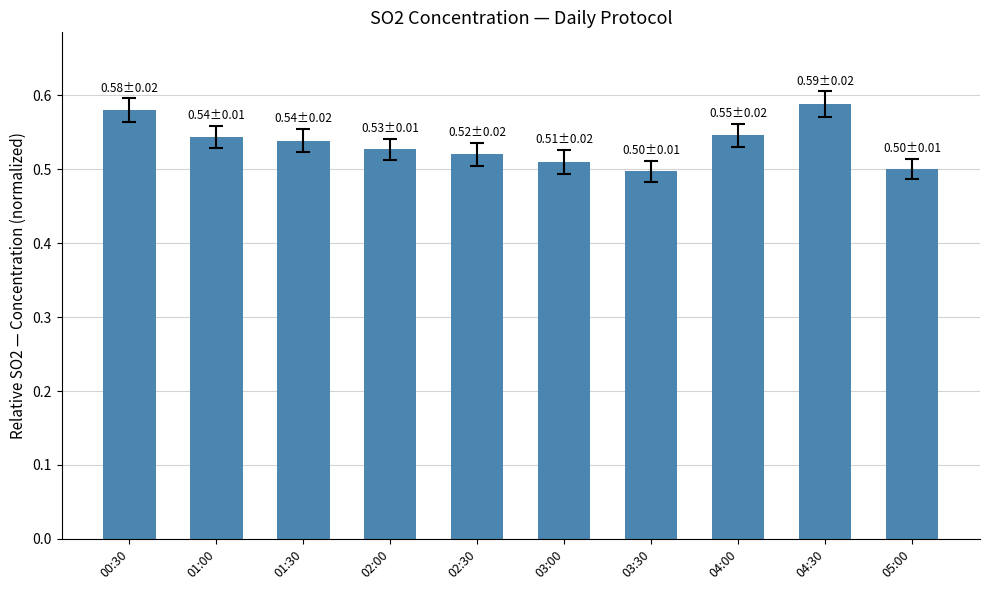

The value at 01:30 is 0.8. True or false?

False